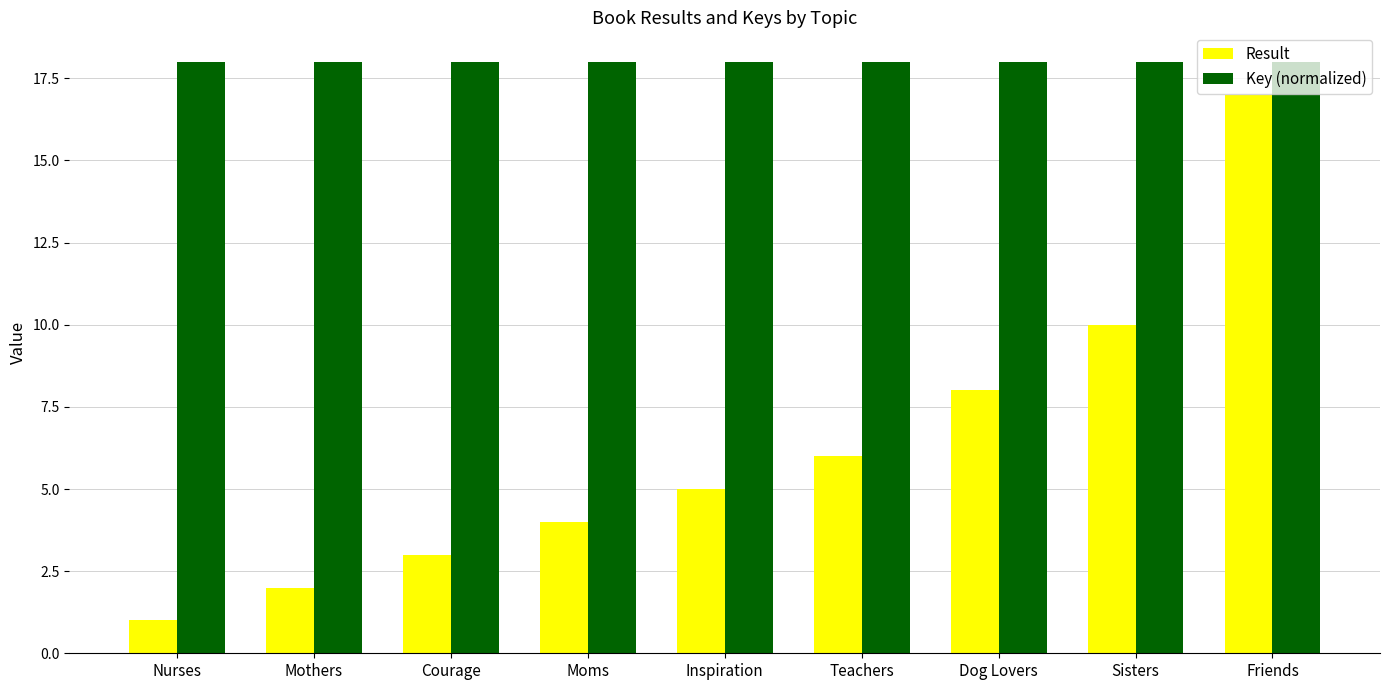

How many data points does each series have?

9